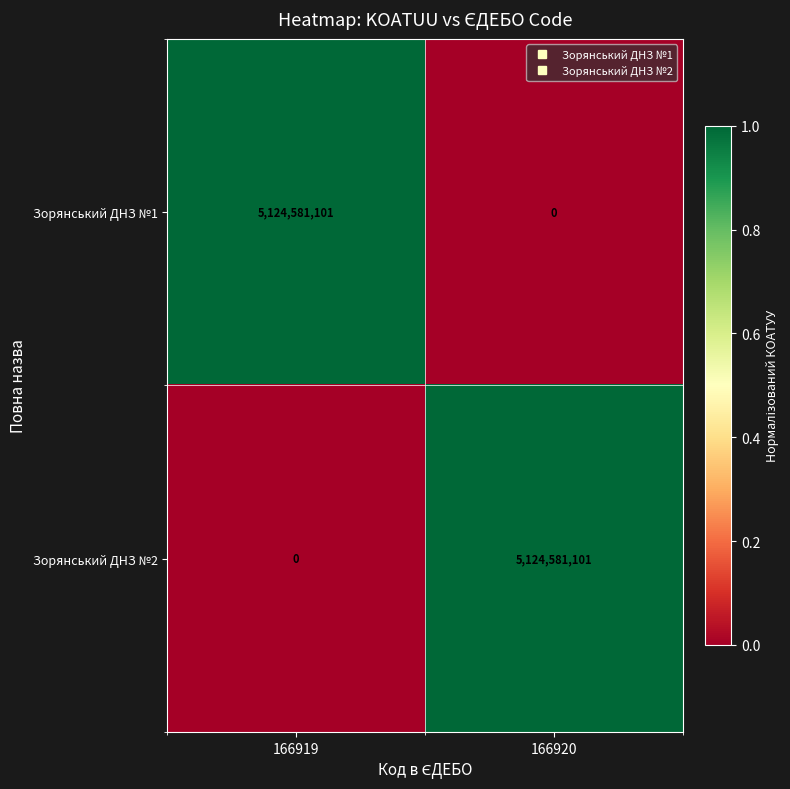

True or false: Зорянський ДНЗ №1 has a value of 5124581101 at 166919.

True